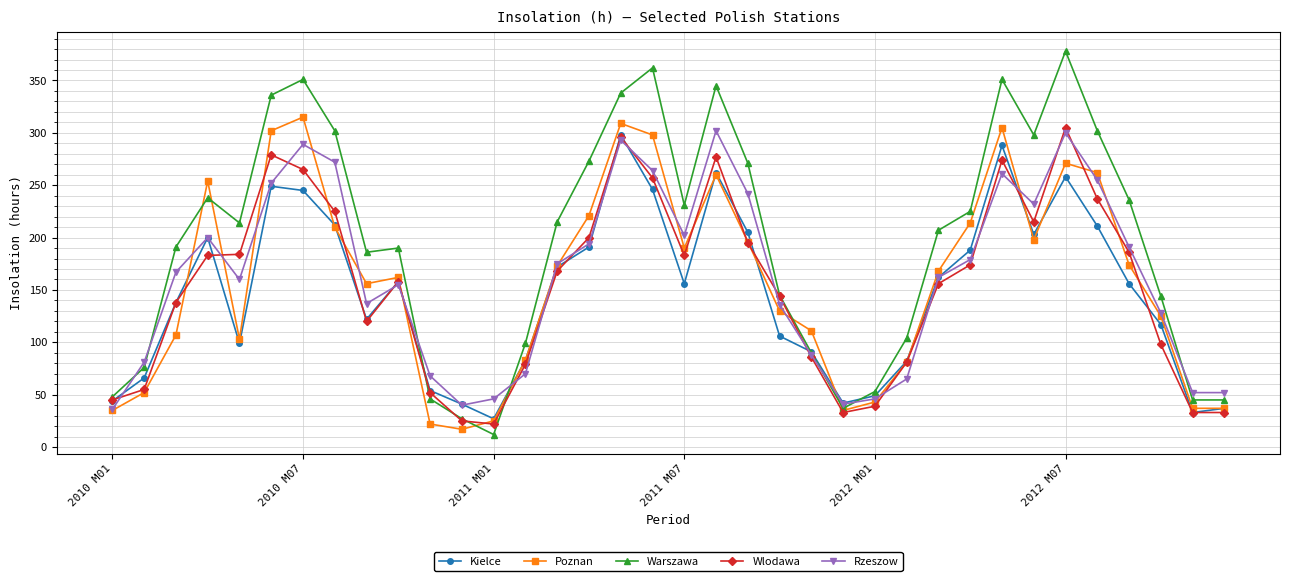

In Kielce, how many points are higher than both neighbors (excluding endpoints)?

7